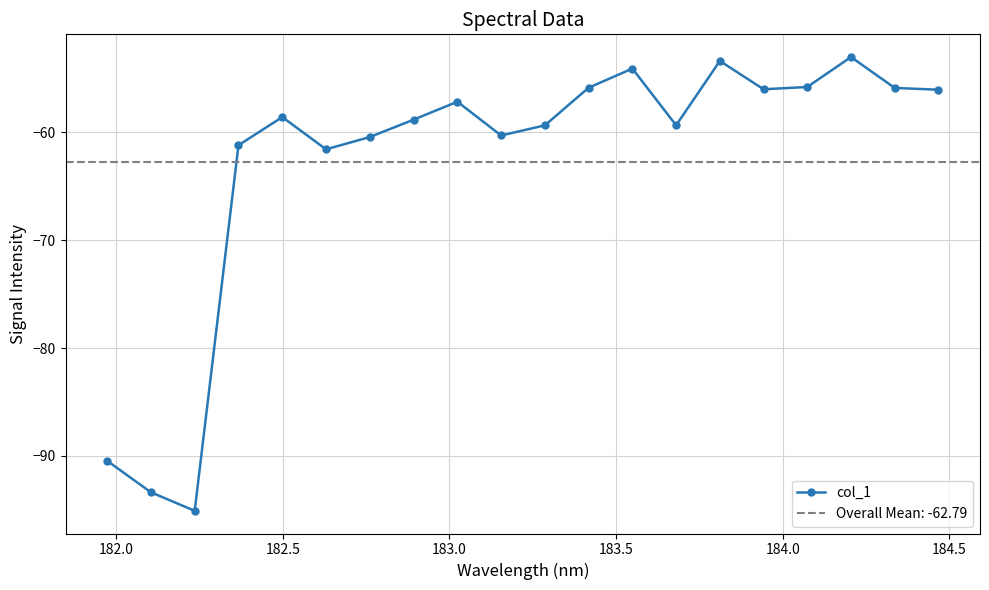

Reading left to right, list all the values displayed in this chart.

-90.4	-93.4	-95.1	-61.2	-58.6	-61.6	-60.4	-58.8	-57.2	-60.3	-59.4	-55.9	-54.1	-59.3	-53.4	-56.0	-55.8	-53.0	-55.9	-56.0